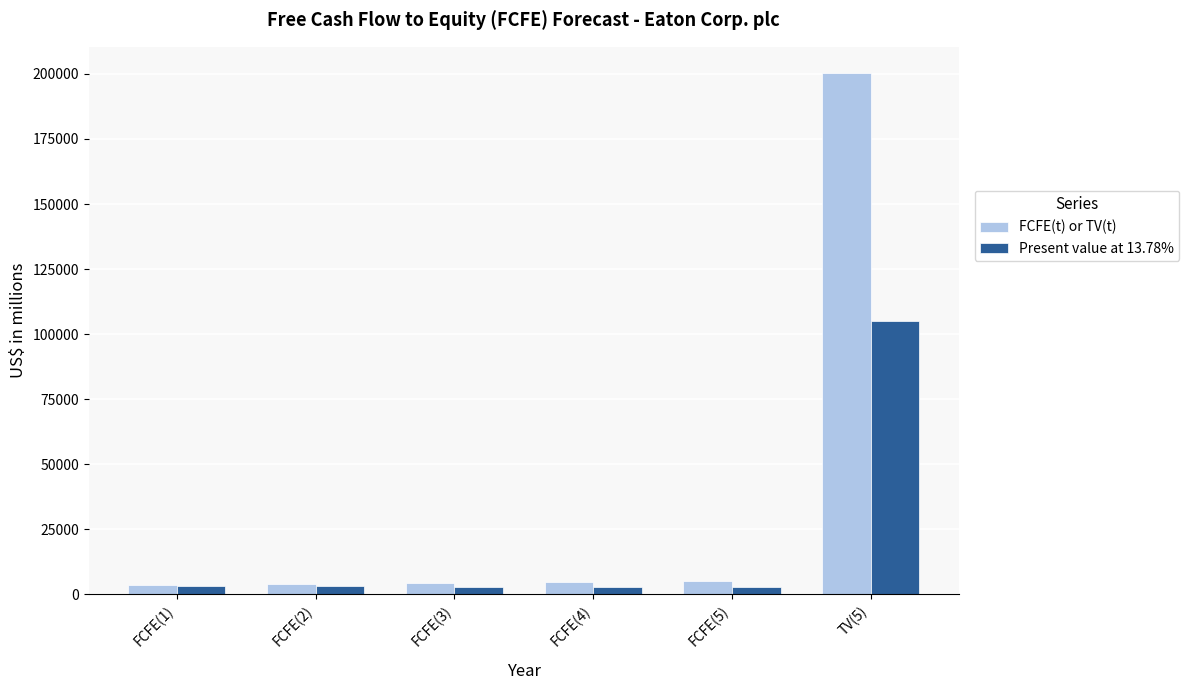

What is the maximum value for FCFE(t) or TV(t)?

200400